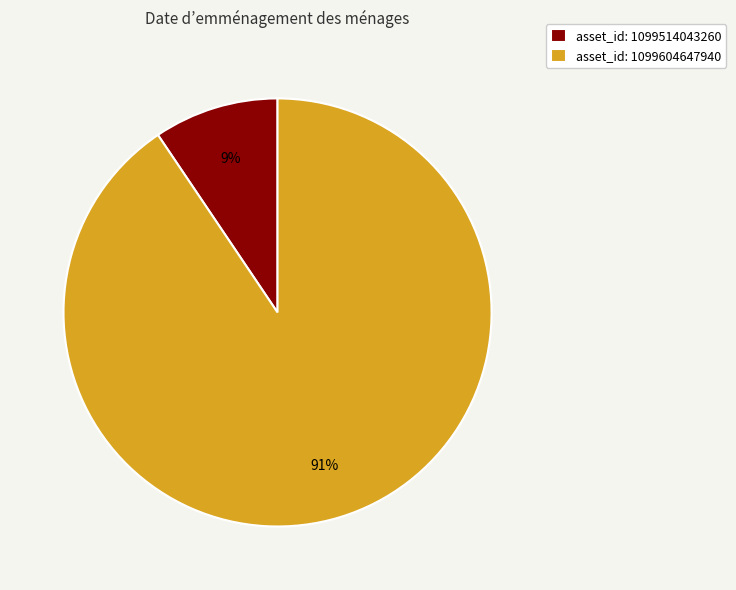

Rank the categories by value from lowest to highest.

asset_id: 1099514043260, asset_id: 1099604647940